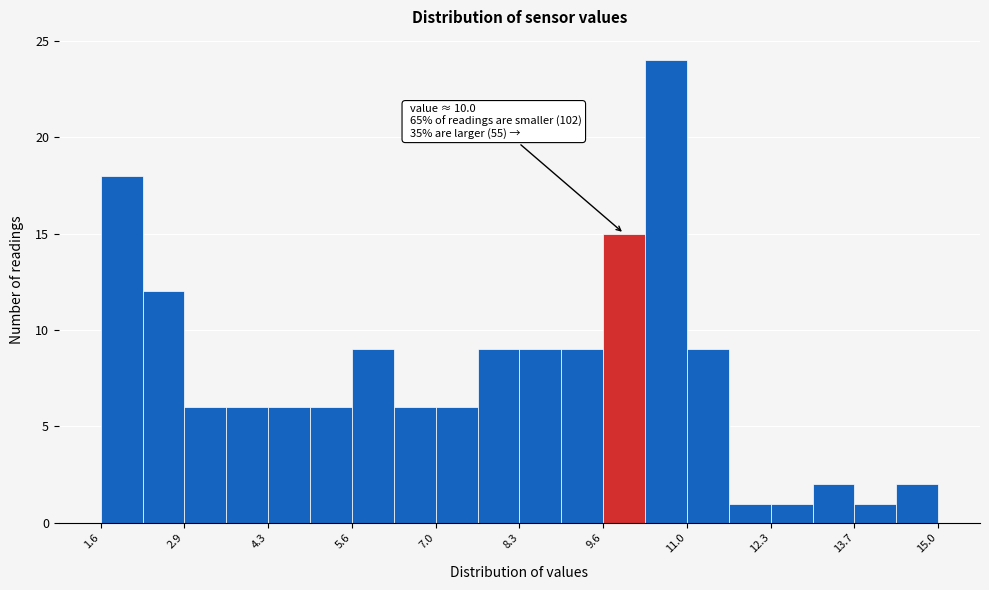

Around what value on the x-axis is the tallest bar? Give the approximate position of its centre, as read against the axis.

10.6